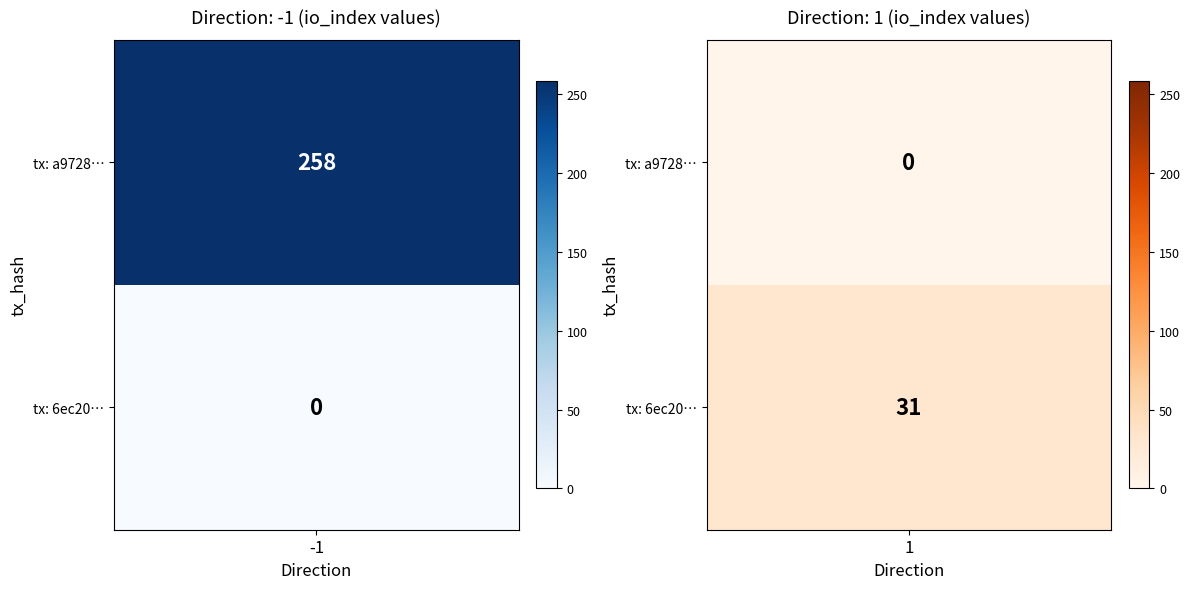

Count the number of data series in this chart.

2